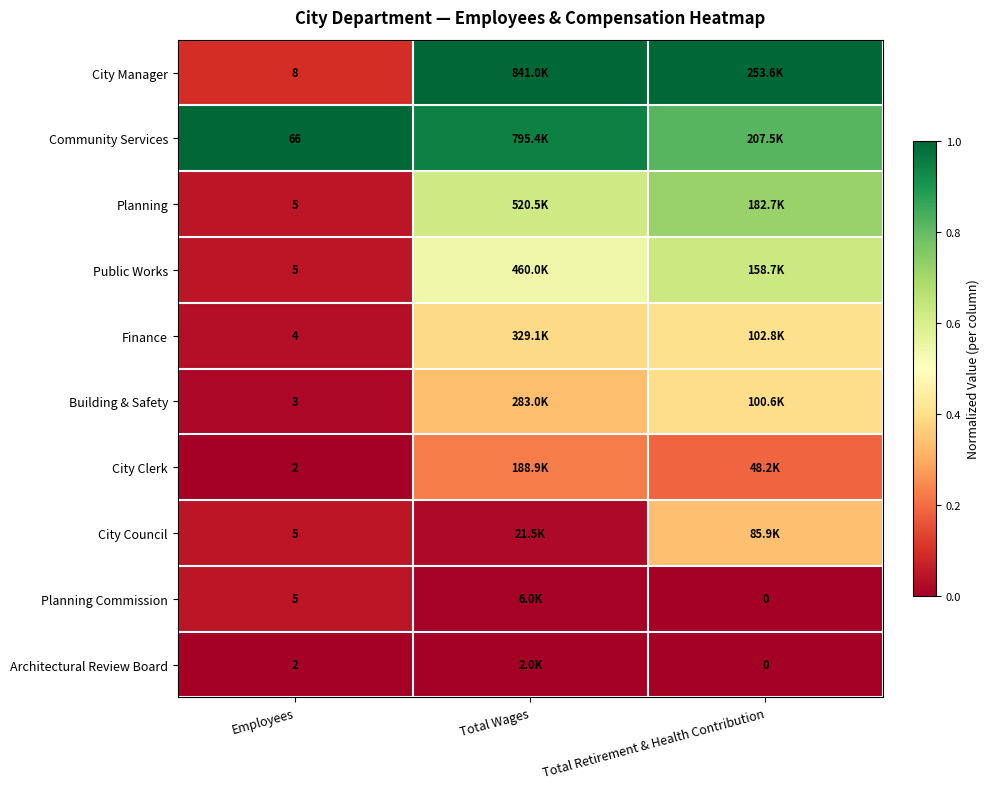

At how many categories does at least one series exceed 0?

3